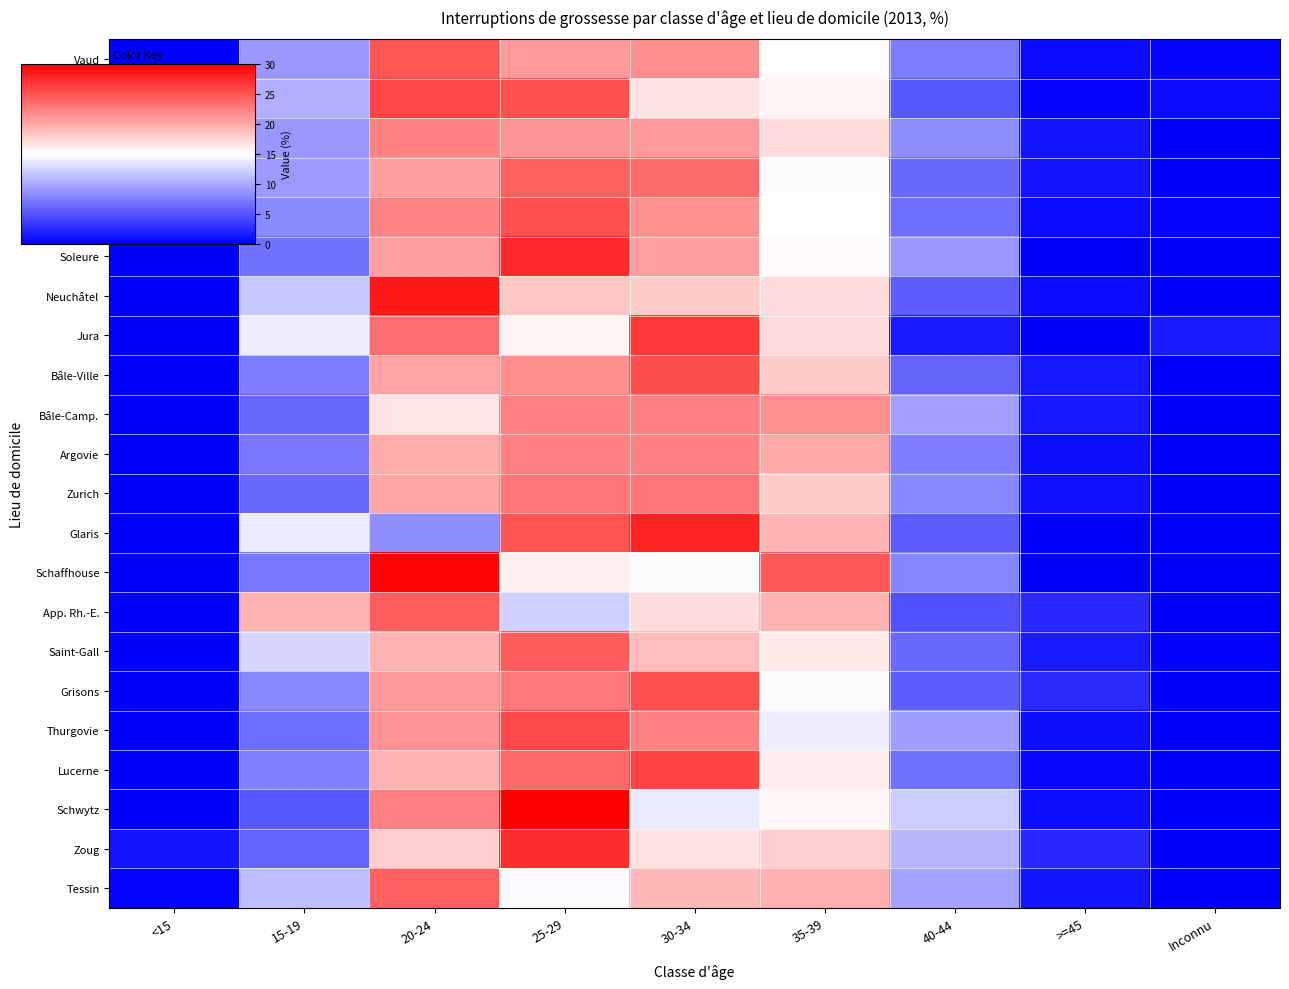

Reading left to right, transcribe all the data shown in this chart.

Vaud: <15=0.1	15-19=9.0	20-24=24.9	25-29=21.0	30-34=21.6	35-39=15.1	40-44=7.3	>=45=0.7	Inconnu=0.3
Valais: <15=0.0	15-19=10.3	20-24=25.8	25-29=25.2	30-34=16.7	35-39=15.8	40-44=5.2	>=45=0.3	Inconnu=0.6
Genève: <15=0.1	15-19=8.9	20-24=22.4	25-29=21.2	30-34=20.9	35-39=17.1	40-44=8.3	>=45=1.2	Inconnu=0.0
Berne: <15=0.1	15-19=9.1	20-24=20.7	25-29=24.3	30-34=23.6	35-39=14.8	40-44=6.3	>=45=1.2	Inconnu=0.0
Fribourg: <15=0.3	15-19=8.2	20-24=22.2	25-29=25.3	30-34=21.5	35-39=15.0	40-44=6.5	>=45=0.7	Inconnu=0.3
Soleure: <15=0.0	15-19=6.8	20-24=20.7	25-29=27.5	30-34=20.7	35-39=15.3	40-44=9.0	>=45=0.0	Inconnu=0.0
Neuchâtel: <15=0.0	15-19=11.8	20-24=28.6	25-29=18.3	30-34=18.0	35-39=17.1	40-44=5.6	>=45=0.6	Inconnu=0.0
Jura: <15=0.0	15-19=14.1	20-24=23.4	25-29=15.6	30-34=26.6	35-39=17.2	40-44=1.6	>=45=0.0	Inconnu=1.6
Bâle-Ville: <15=0.0	15-19=7.3	20-24=20.3	25-29=21.7	30-34=25.3	35-39=18.0	40-44=6.0	>=45=1.3	Inconnu=0.0
Bâle-Camp.: <15=0.0	15-19=6.2	20-24=16.6	25-29=22.5	30-34=22.5	35-39=21.5	40-44=9.4	>=45=1.3	Inconnu=0.0
Argovie: <15=0.0	15-19=7.1	20-24=19.8	25-29=22.4	30-34=22.4	35-39=20.0	40-44=7.5	>=45=0.8	Inconnu=0.0
Zurich: <15=0.1	15-19=6.2	20-24=20.3	25-29=23.1	30-34=23.1	35-39=18.1	40-44=8.1	>=45=1.0	Inconnu=0.0
Glaris: <15=0.0	15-19=13.9	20-24=8.3	25-29=25.0	30-34=27.8	35-39=19.4	40-44=5.6	>=45=0.0	Inconnu=0.0
Schaffhouse: <15=0.0	15-19=6.9	20-24=29.7	25-29=15.8	30-34=14.8	35-39=24.8	40-44=7.9	>=45=0.0	Inconnu=0.0
App. Rh.-E.: <15=0.0	15-19=19.5	20-24=24.4	25-29=12.2	30-34=17.1	35-39=19.5	40-44=4.9	>=45=2.4	Inconnu=0.0
Saint-Gall: <15=0.0	15-19=12.6	20-24=19.5	25-29=24.6	30-34=18.9	35-39=16.3	40-44=6.3	>=45=1.6	Inconnu=0.2
Grisons: <15=0.0	15-19=8.0	20-24=21.0	25-29=22.8	30-34=25.3	35-39=14.8	40-44=5.6	>=45=2.5	Inconnu=0.0
Thurgovie: <15=0.0	15-19=6.5	20-24=21.4	25-29=25.6	30-34=22.3	35-39=13.9	40-44=9.3	>=45=0.9	Inconnu=0.0
Lucerne: <15=0.0	15-19=7.5	20-24=19.5	25-29=23.7	30-34=25.9	35-39=16.2	40-44=6.7	>=45=0.6	Inconnu=0.0
Schwytz: <15=0.0	15-19=5.2	20-24=22.4	25-29=30.2	30-34=13.8	35-39=15.5	40-44=12.1	>=45=0.9	Inconnu=0.0
Zoug: <15=1.2	15-19=6.0	20-24=17.9	25-29=27.4	30-34=16.7	35-39=17.9	40-44=10.7	>=45=2.4	Inconnu=0.0
Tessin: <15=0.2	15-19=11.1	20-24=24.2	25-29=14.7	30-34=19.2	35-39=19.7	40-44=9.7	>=45=1.2	Inconnu=0.0